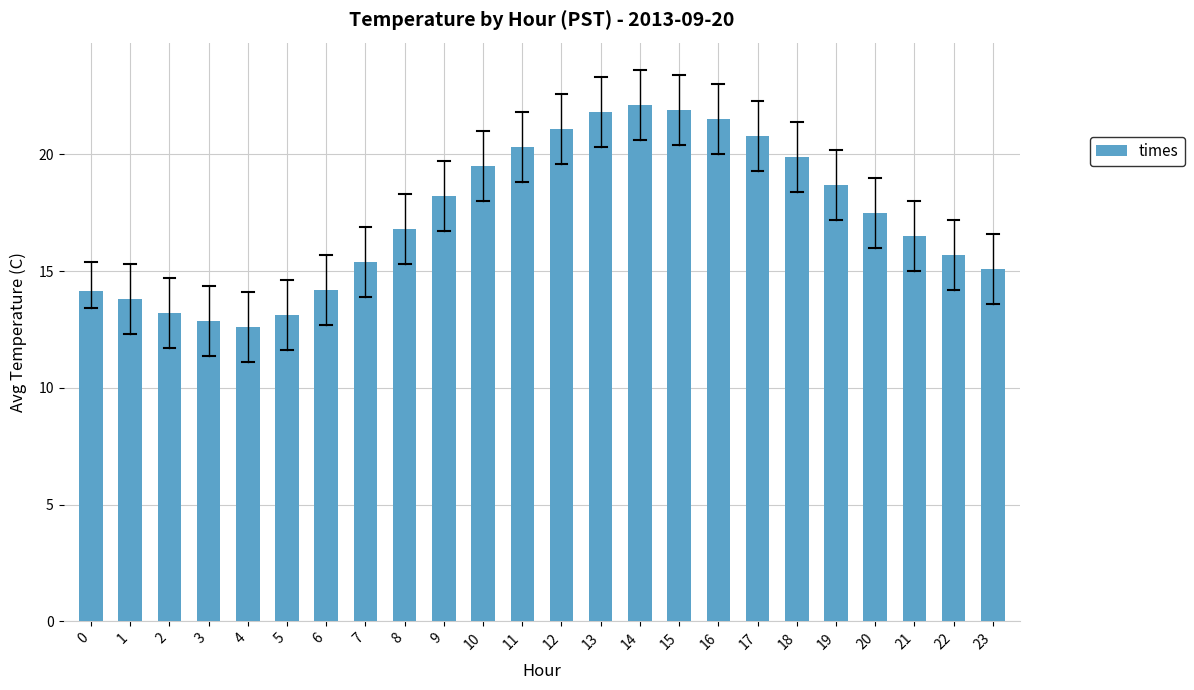

The value at 20 is 17.5. True or false?

True